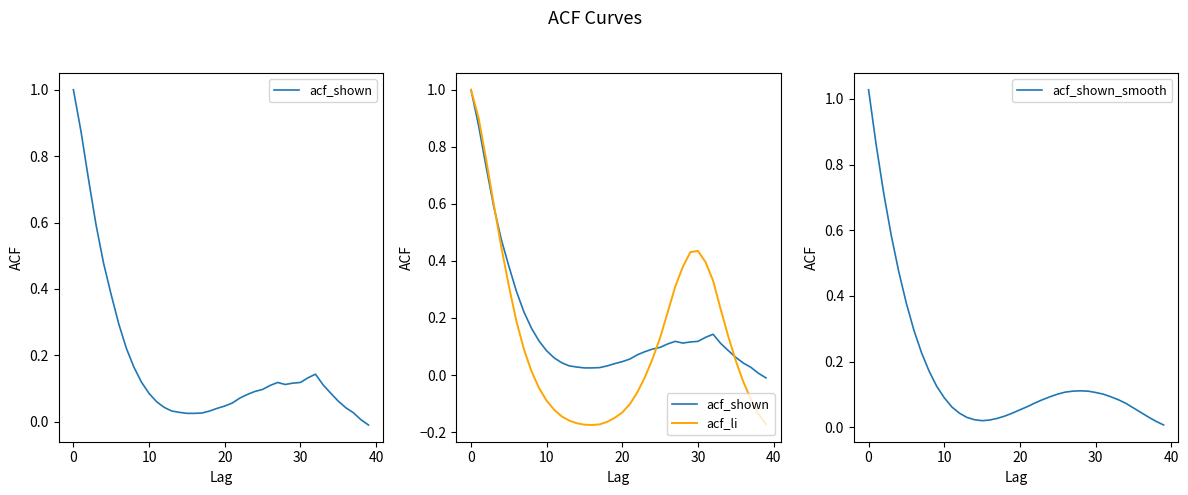

The acf_shown_smooth series shows 0.1 at 30. True or false?

True